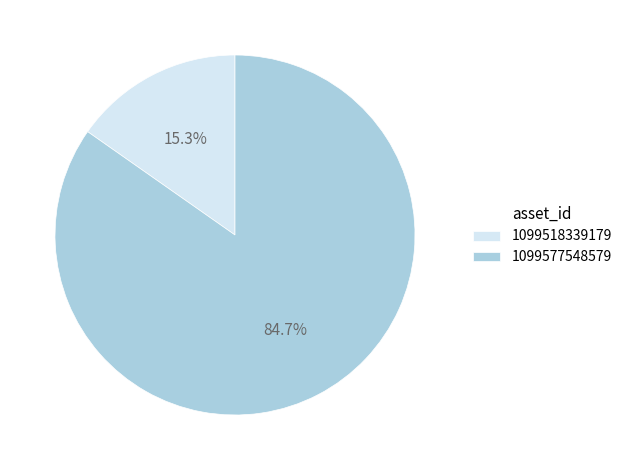

Which category accounts for the majority?

1099577548579